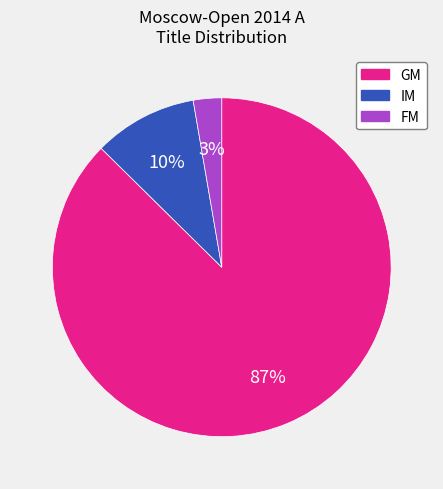

To the nearest percent, what is the difference between the IM and FM slice percentages?

7%